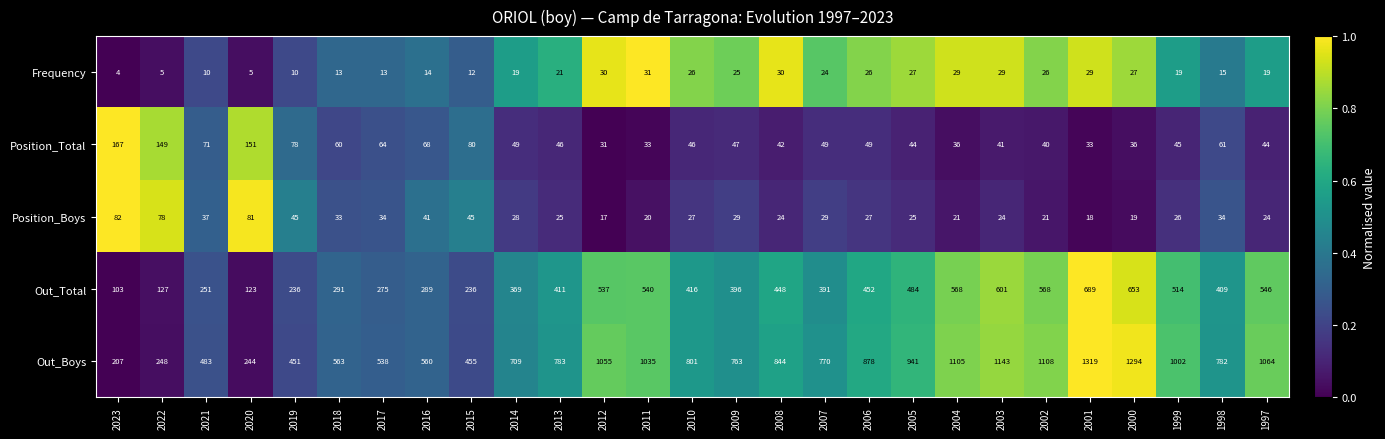

What is the difference between the highest and lowest values at 2003?

1119